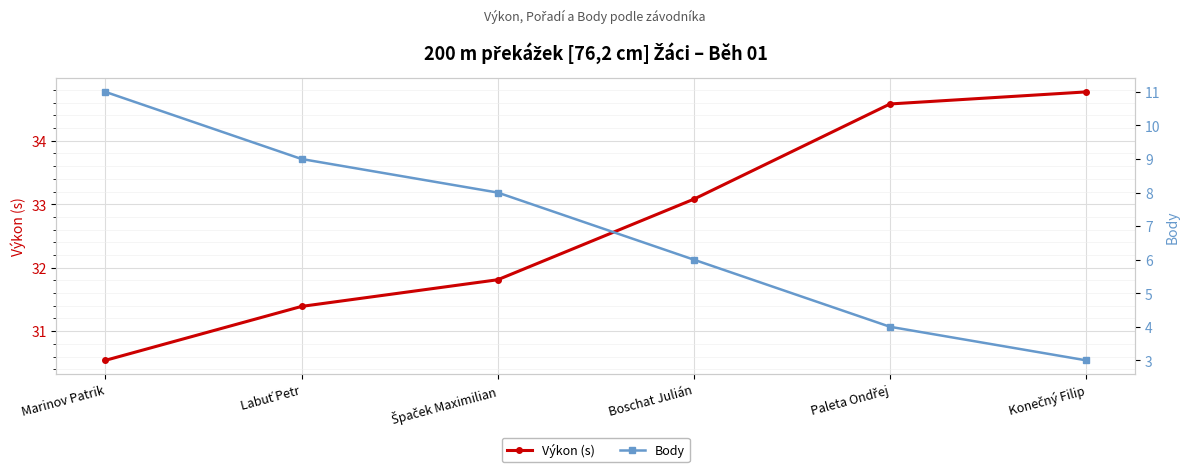

Count the number of categories in the chart.

6